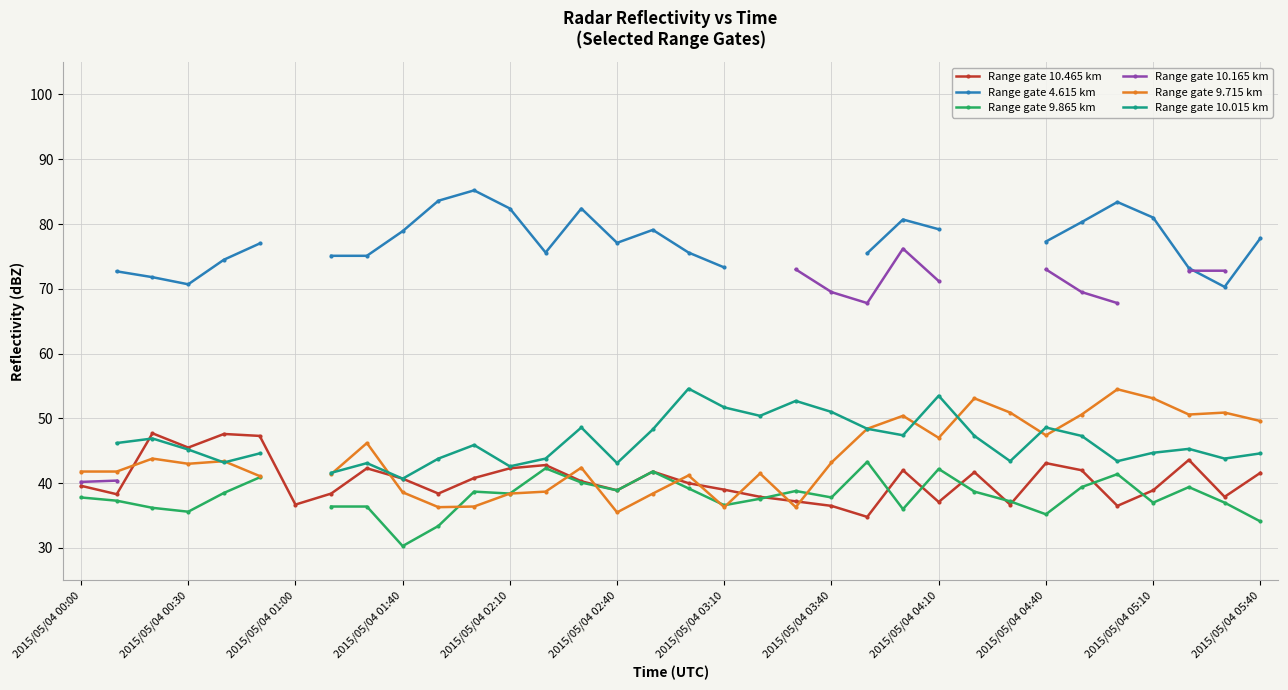

Which series ends up on top after the final intersection of Range gate 10.165 km and Range gate 4.615 km?

Range gate 10.165 km